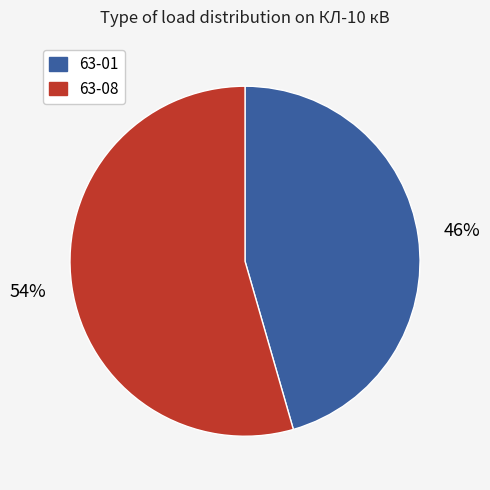

Which category has the biggest portion of the pie?

63-08